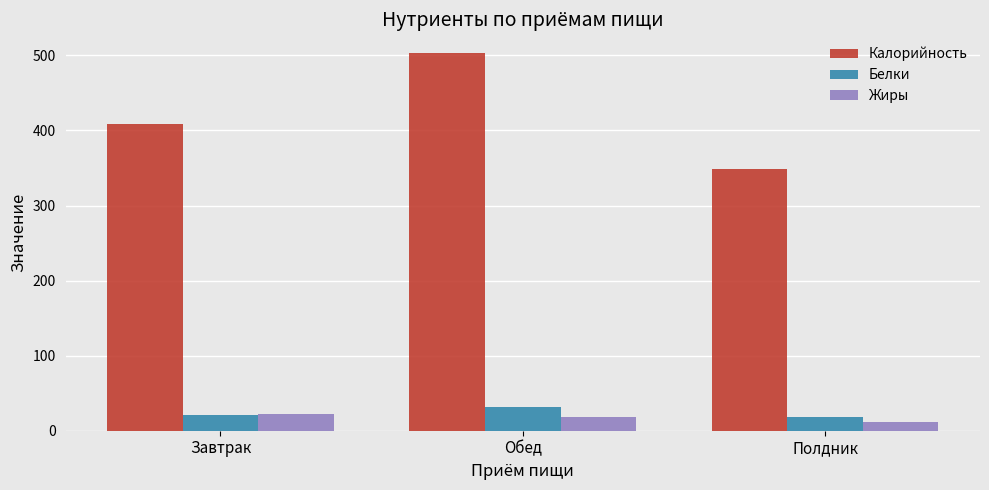

How many bars are there in each group?

3